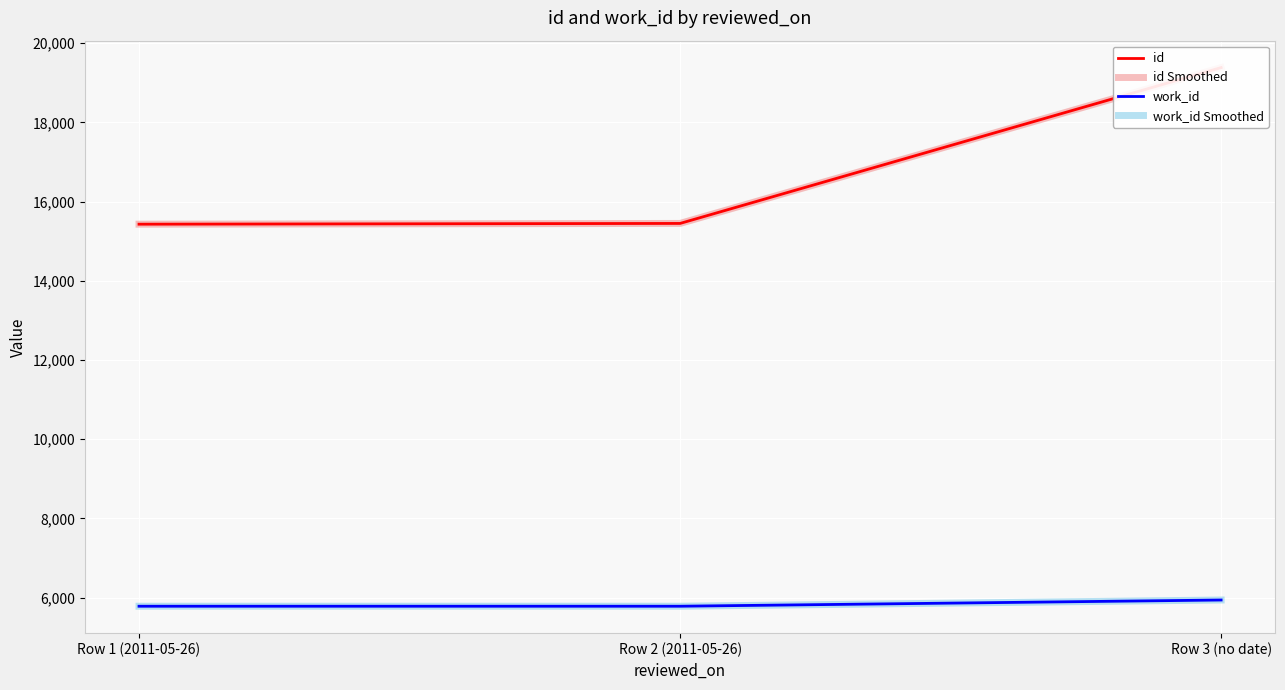

How many values in the id series exceed 15449?

1